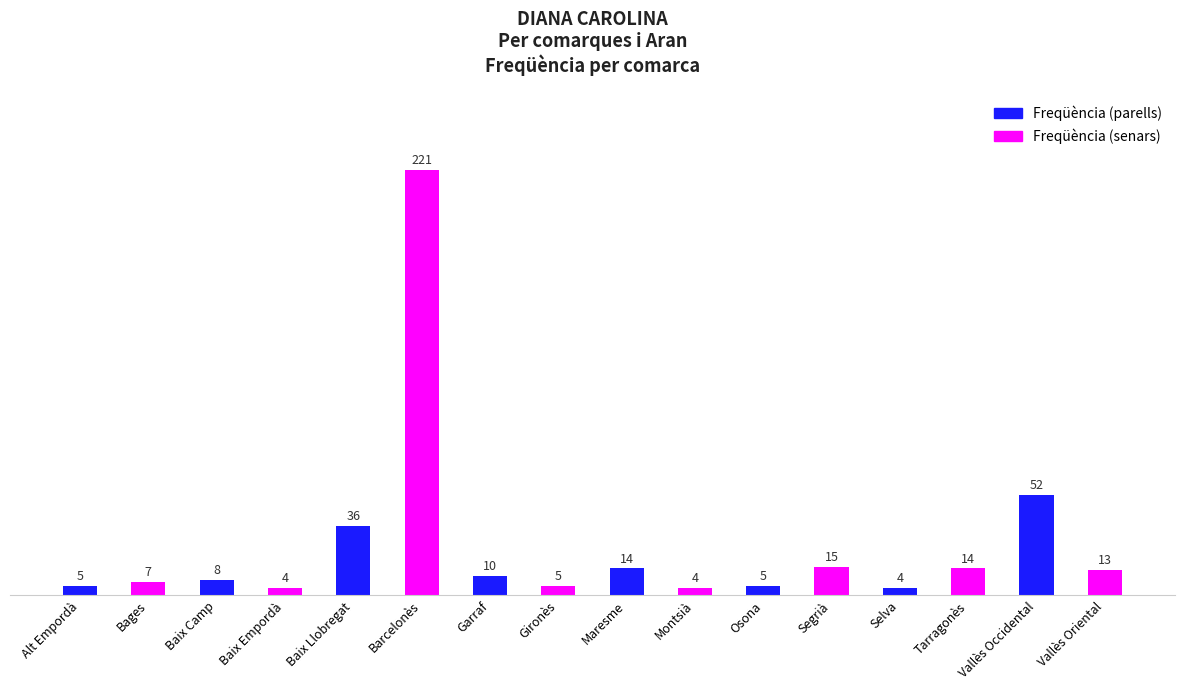

Read the value at Selva, to the nearest 5.

5